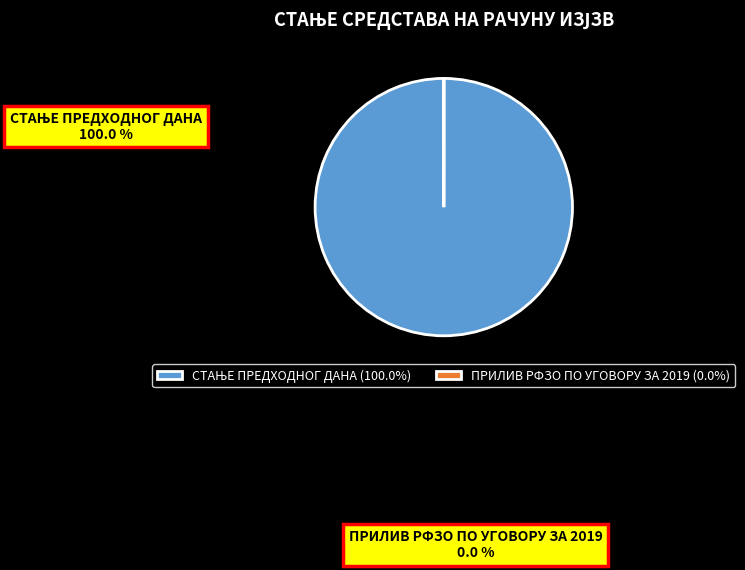

Is there any slice that represents more than half of the pie?

Yes